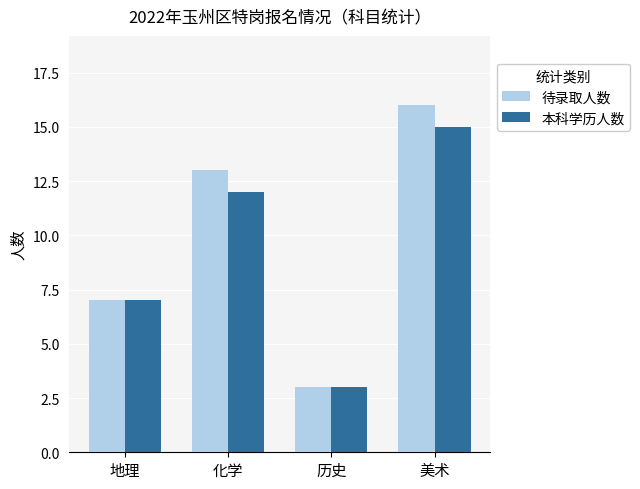

Reading left to right, transcribe all the data shown in this chart.

待录取人数: 地理=7	化学=13	历史=3	美术=16
本科学历人数: 地理=7	化学=12	历史=3	美术=15